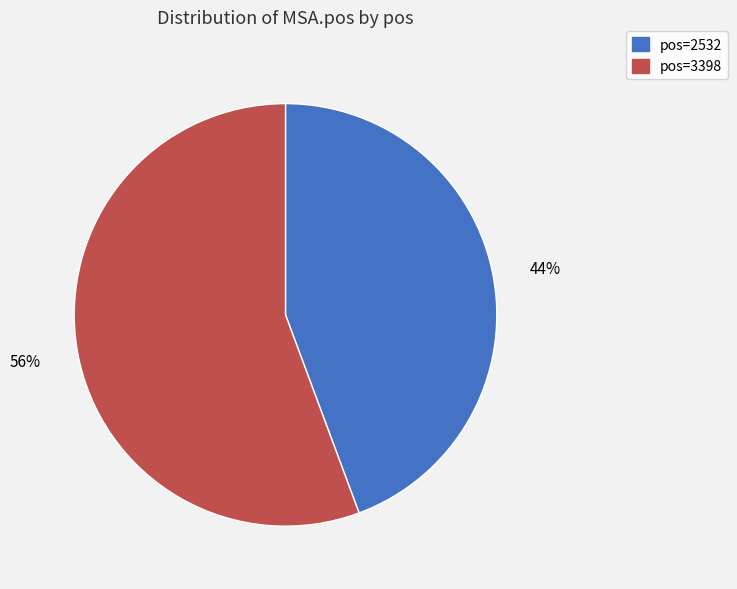

To the nearest percent, what is the average slice percentage?

50%